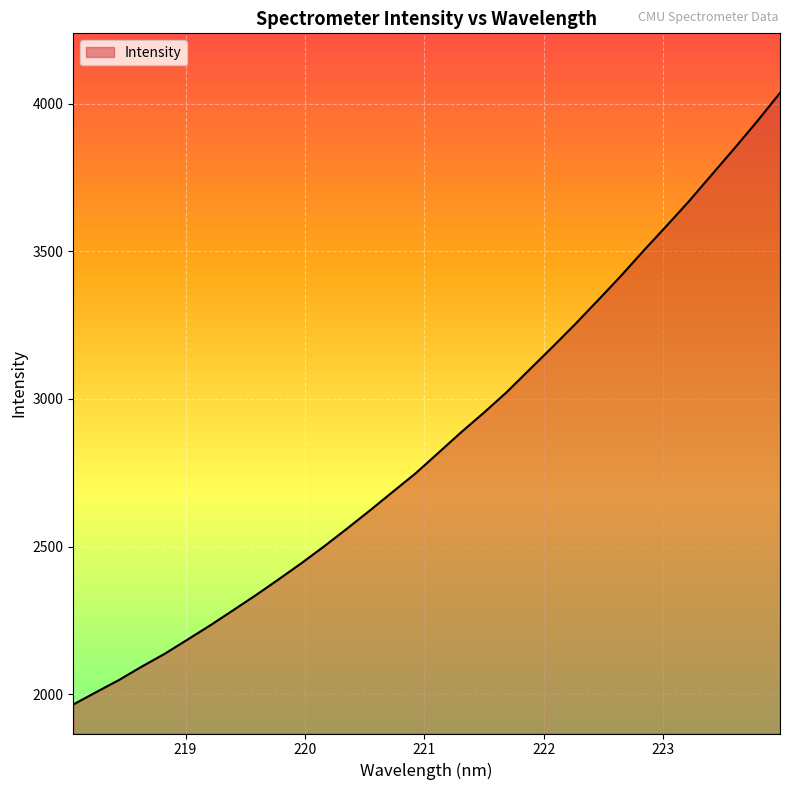

What is the maximum value shown in the chart?

4037.0